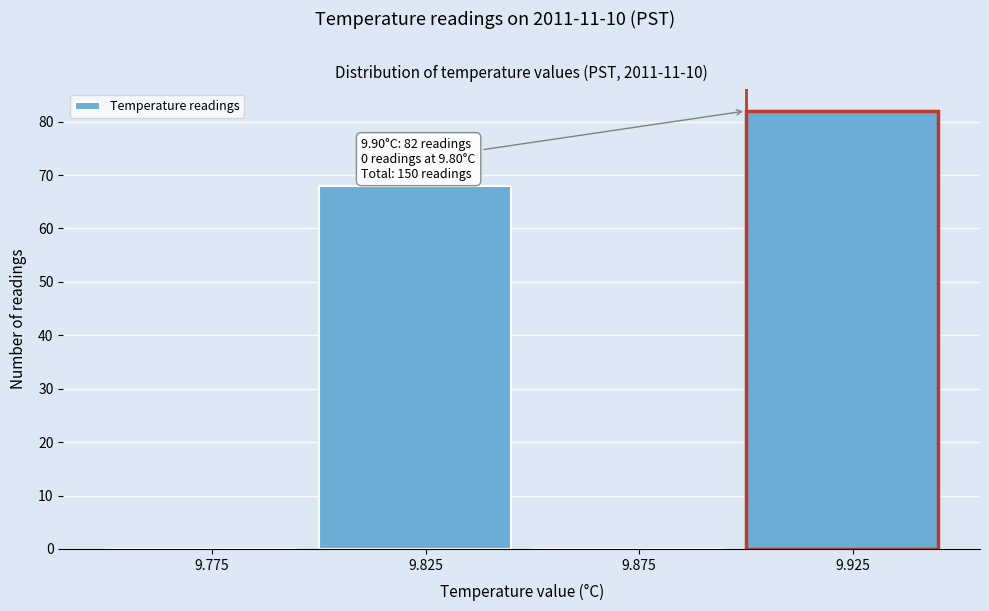

Over which range of the x-axis is the bar tallest?

9.90 to 9.95